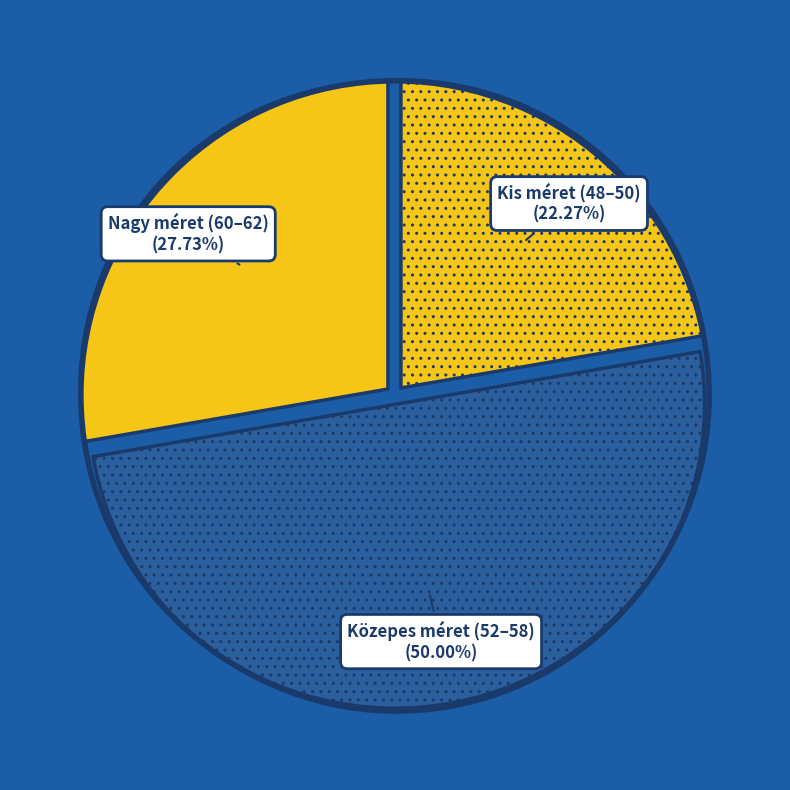

Does Nagy méret (60–62) represent more than half of the total?

No